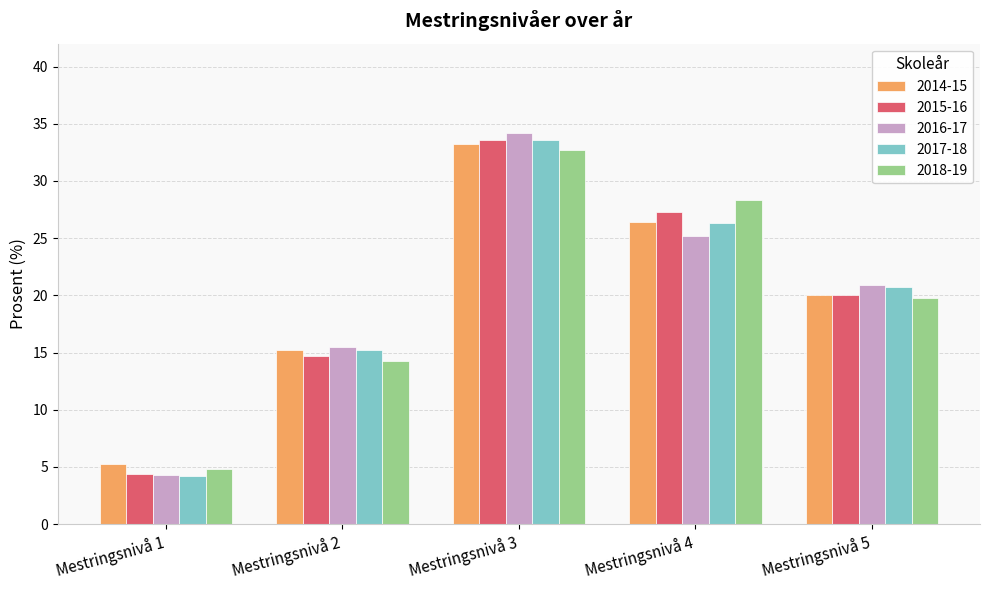

Where does the 2018-19 series first go above 19?

Mestringsnivå 3